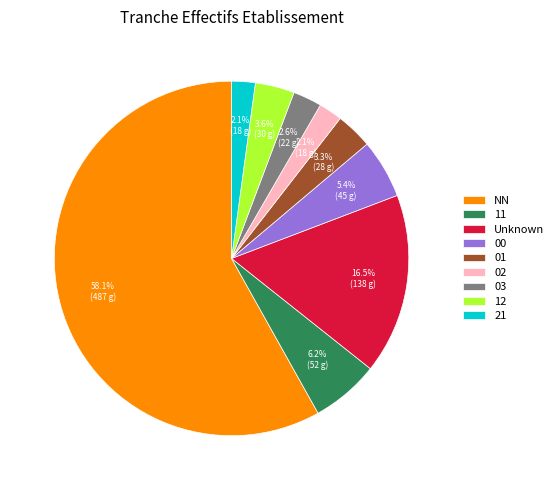

Which category has the biggest portion of the pie?

NN